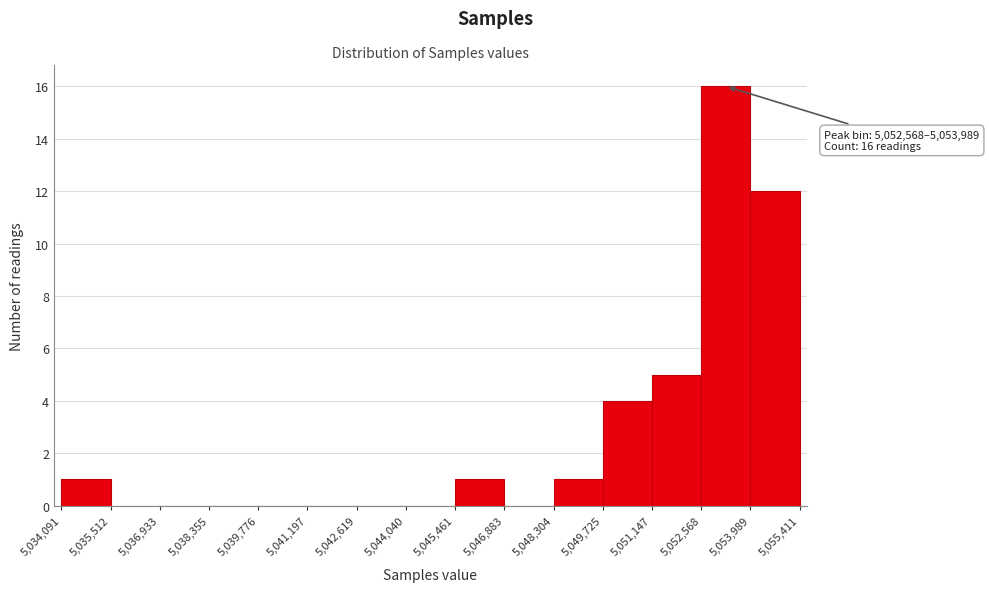

Which range on the x-axis has the tallest bar?

5,052,568 to 5,053,989